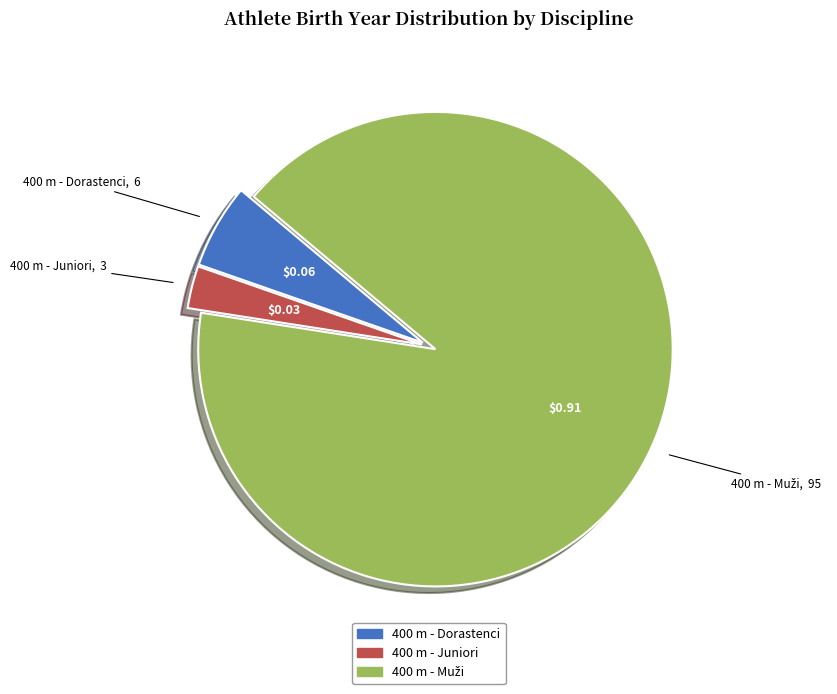

Does any single category account for the majority?

Yes